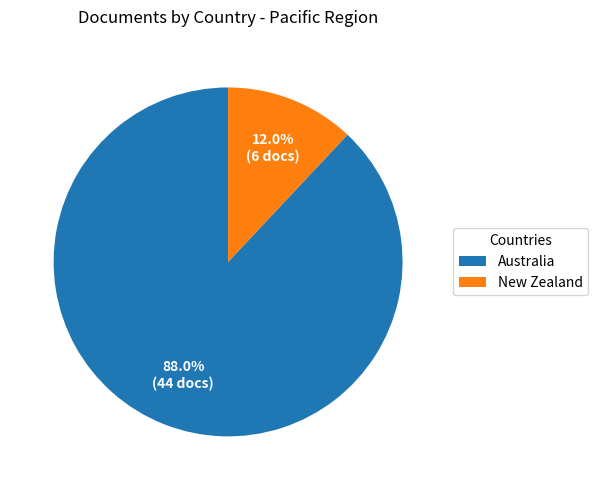

Approximately how many times larger is the value at Australia compared to New Zealand?

7.3